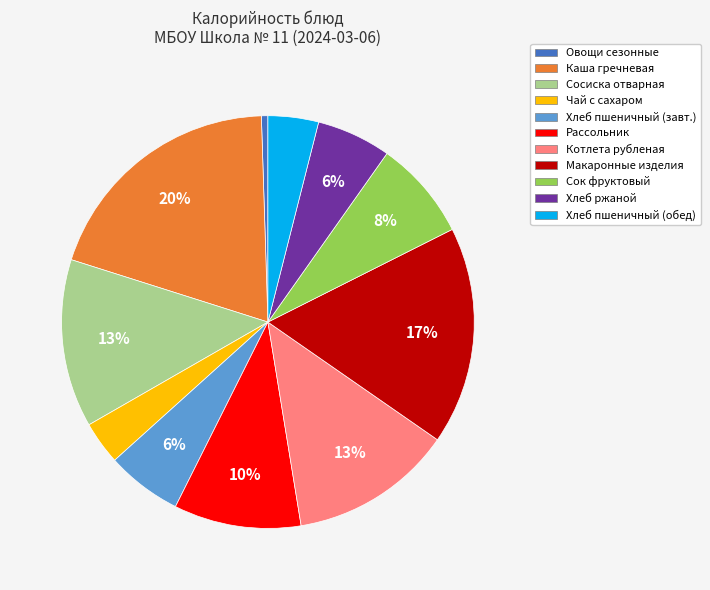

Is there a majority slice in this chart?

No